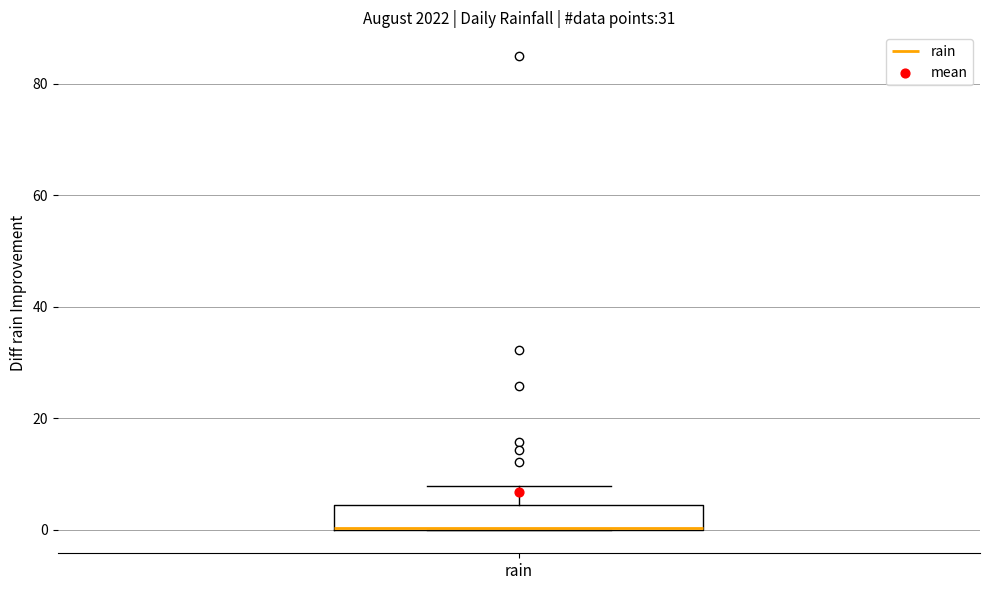

Transcribe this box plot: give where the median line is, the range the box spans, and where the two whiskers end, as read against the y-axis. The values are not printed on the chart, so give them approximately, as read against the axis.

median 0 (drawn on the box's lower edge), box 0 to 4, whiskers 0 to 8